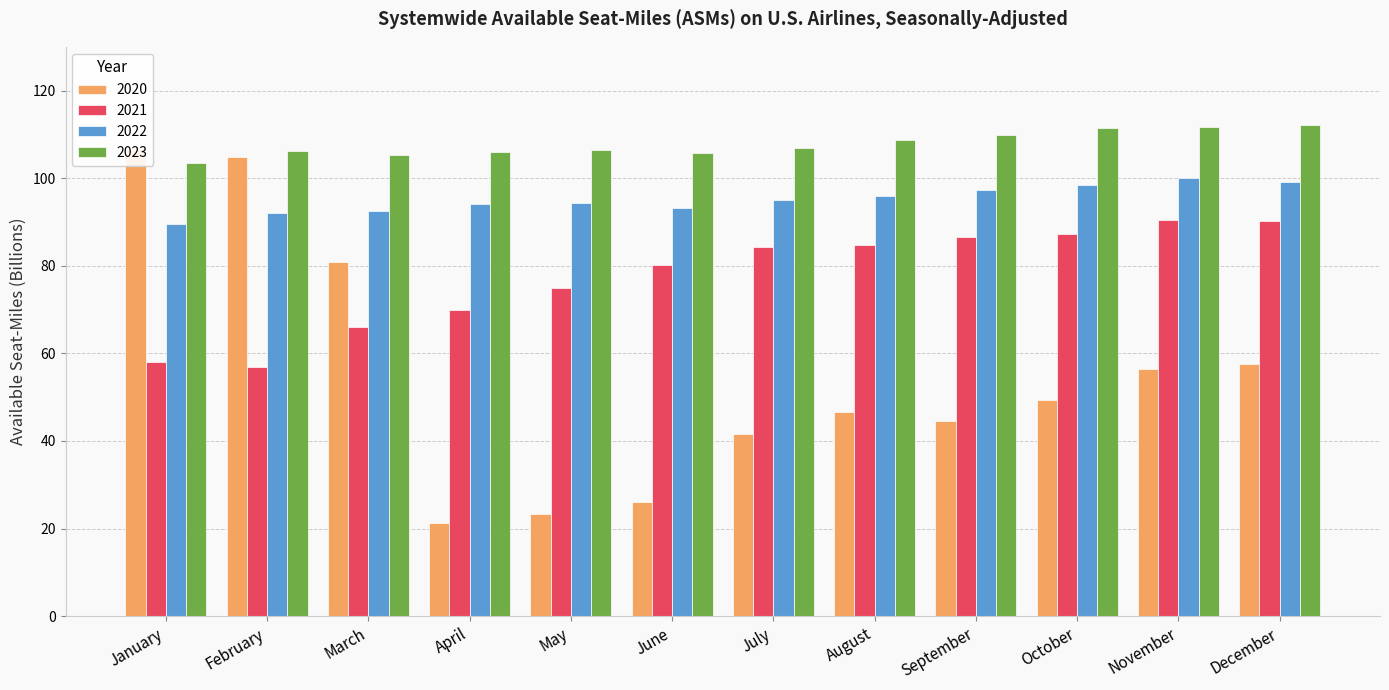

Reading right to left, list all the values displayed in this chart.

2020: December=57.5	November=56.5	October=49.3	September=44.6	August=46.7	July=41.7	June=26.1	May=23.4	April=21.3	March=80.8	February=104.8	January=106.6
2021: December=90.3	November=90.5	October=87.2	September=86.5	August=84.8	July=84.3	June=80.2	May=75.0	April=69.9	March=66.0	February=56.9	January=58.1
2022: December=99.1	November=100.0	October=98.4	September=97.4	August=95.9	July=95.1	June=93.3	May=94.4	April=94.0	March=92.4	February=92.1	January=89.5
2023: December=112.2	November=111.7	October=111.5	September=109.8	August=108.7	July=107.0	June=105.8	May=106.5	April=105.9	March=105.2	February=106.2	January=103.4